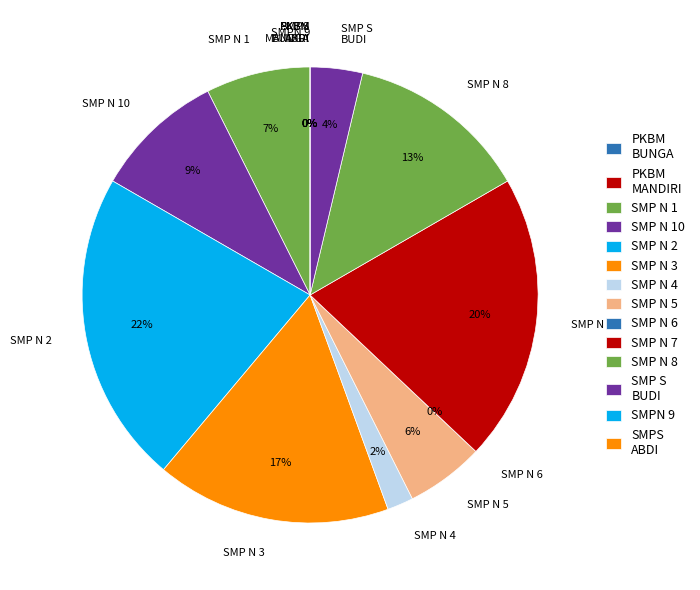

The SMP NEGERI 3 slice represents 17% of the pie. True or false?

True